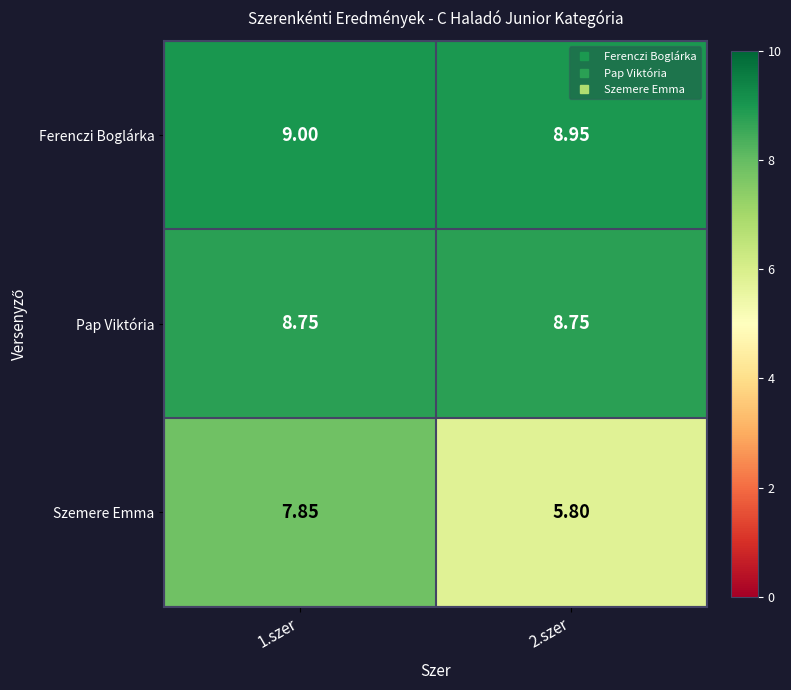

Rank the series by their maximum value, from lowest to highest.

Szemere Emma, Pap Viktória, Ferenczi Boglárka